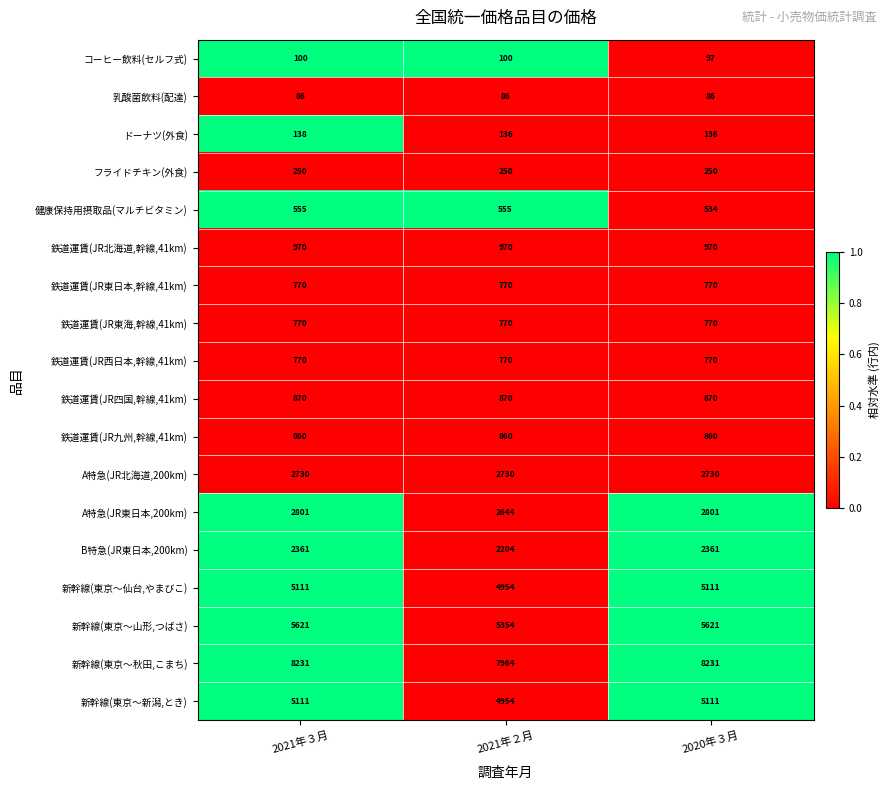

True or false: 新幹線(東京～仙台,やまびこ) has a value of 5111 at 2021年３月.

True